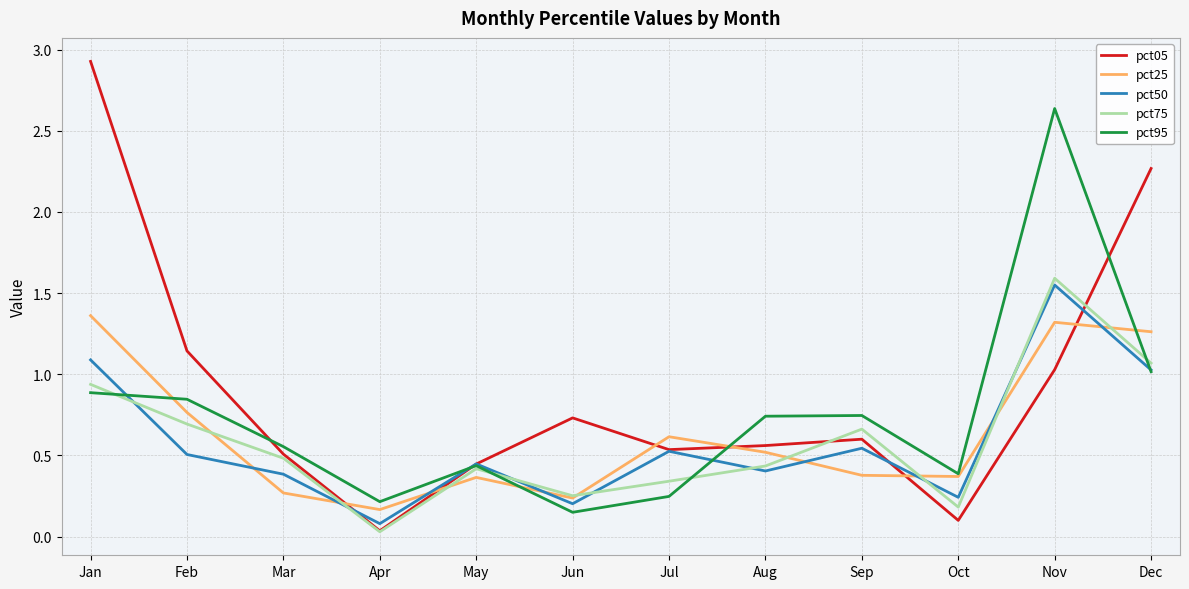

The value of pct25 at Aug is 0.5. True or false?

True